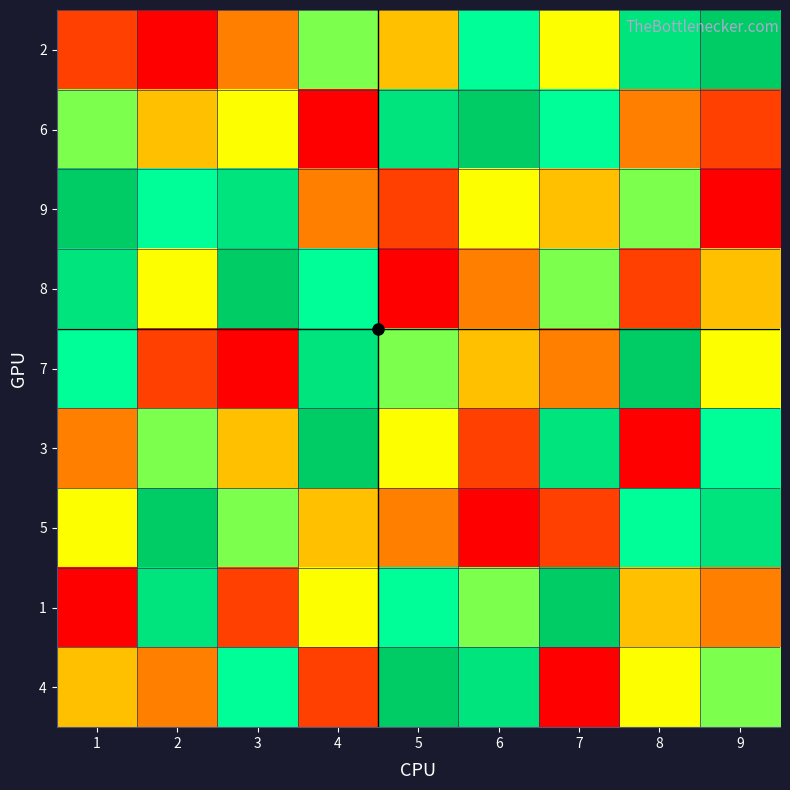

What is the spread (max minus min) of values at 2?

8